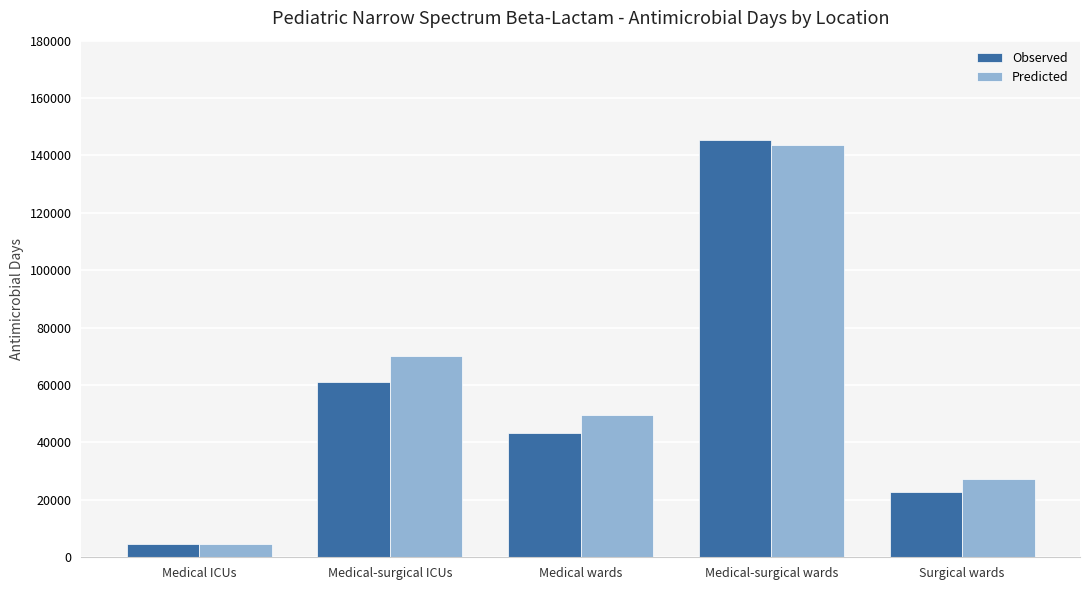

What position from the left is Medical ICUs?

1